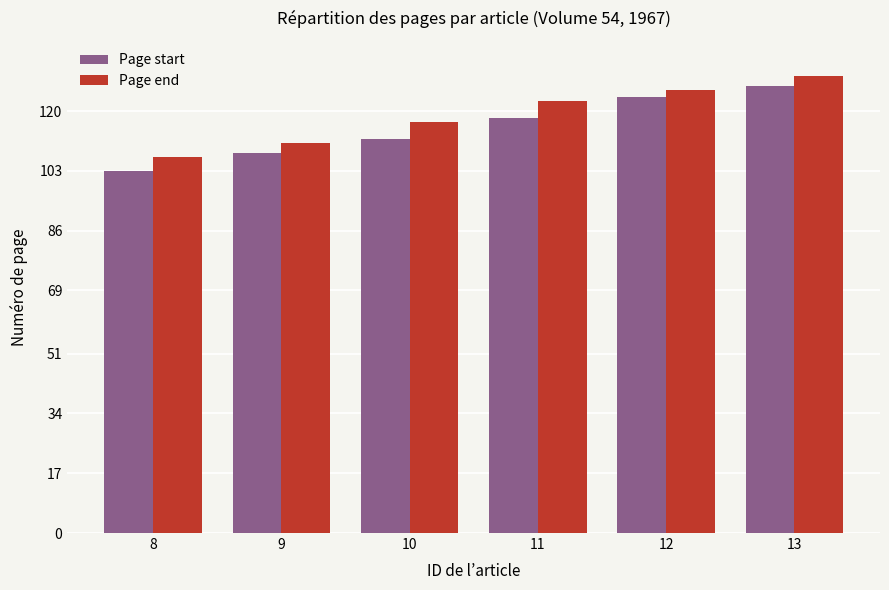

Reading left to right, extract all data points from this chart.

Page start: 8=103	9=108	10=112	11=118	12=124	13=127
Page end: 8=107	9=111	10=117	11=123	12=126	13=130